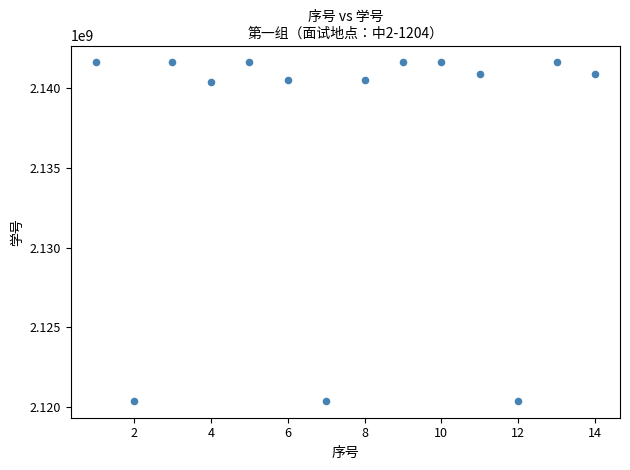

What is the range of Y values (max minus min)?

21195066